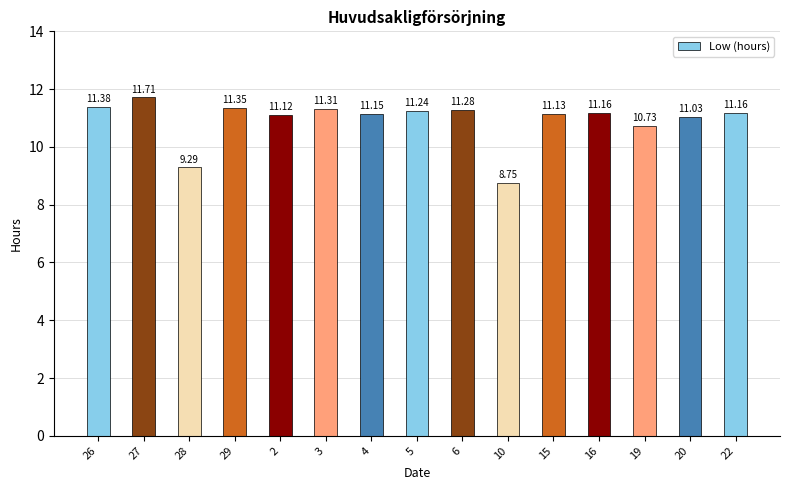

What is the label of the 3rd bar from the right?

19